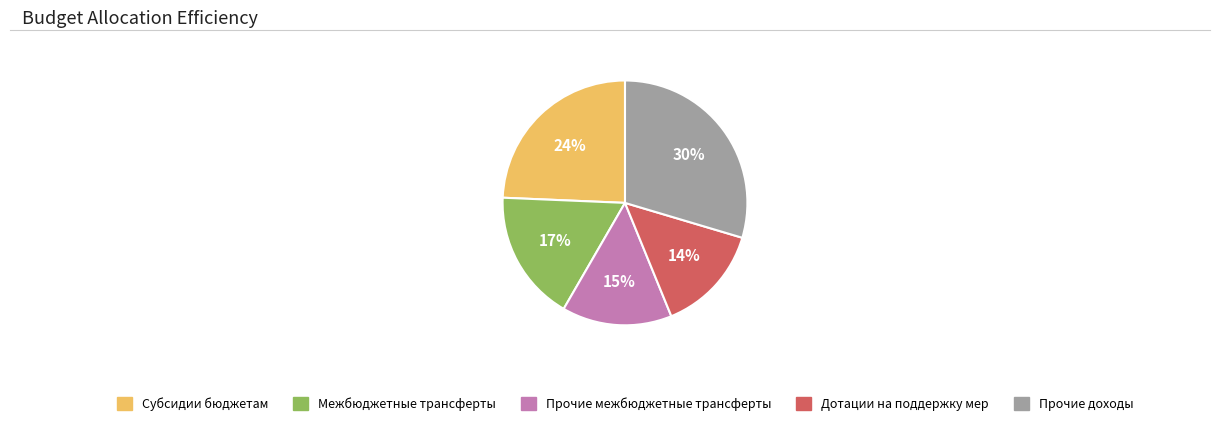

To the nearest percent, what portion does Межбюджетные трансферты represent?

17%